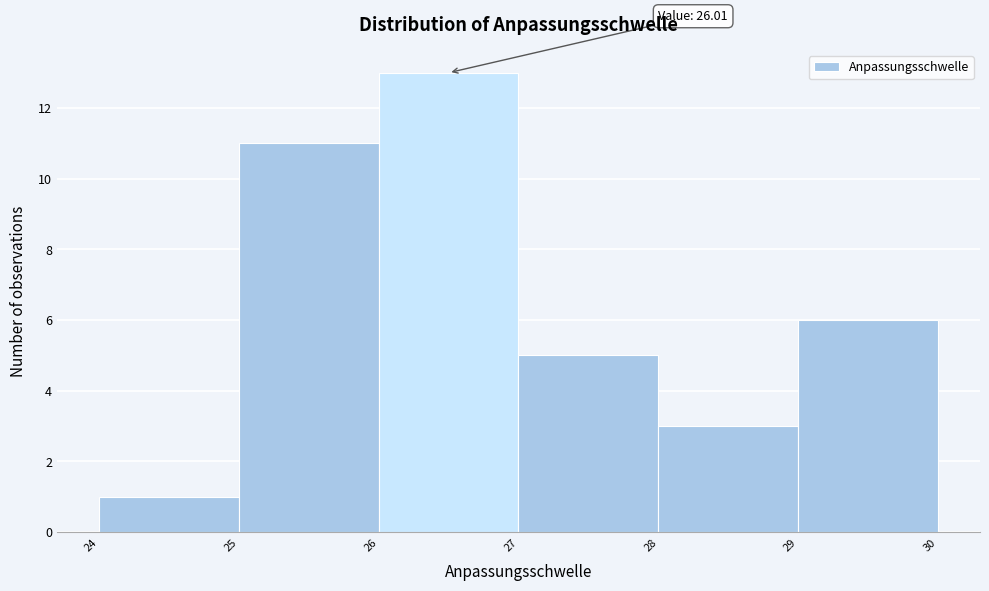

Over which range of the x-axis is the bar tallest?

26 to 27